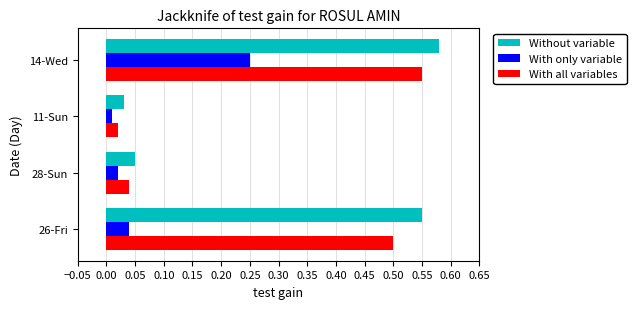

How many distinct data groups are displayed?

3